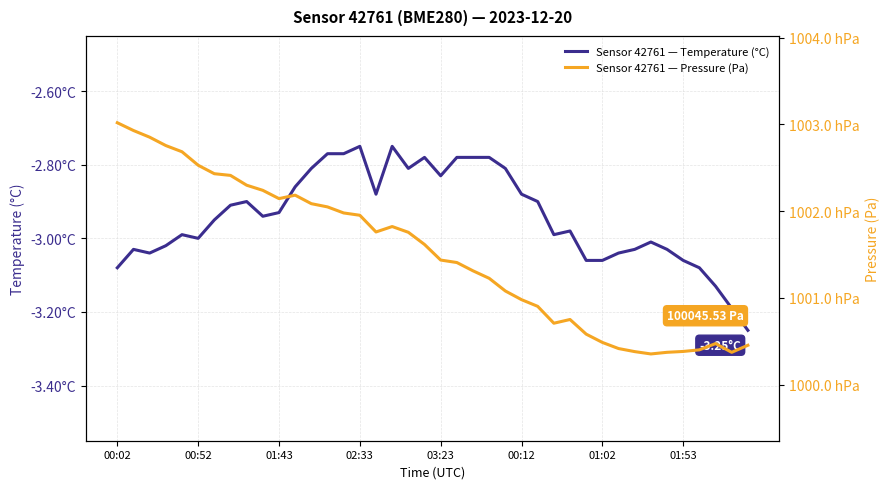

True or false: Sensor 42761 — Pressure (Pa) has a value of 140442.6 at 18.

False